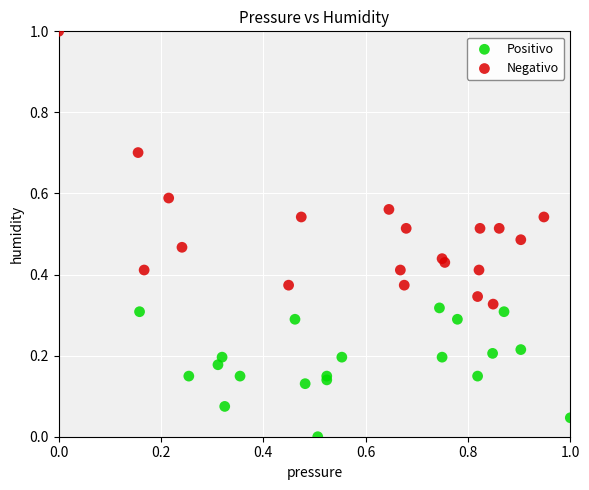

Which series has the largest Y range (max minus min)?

Negativo